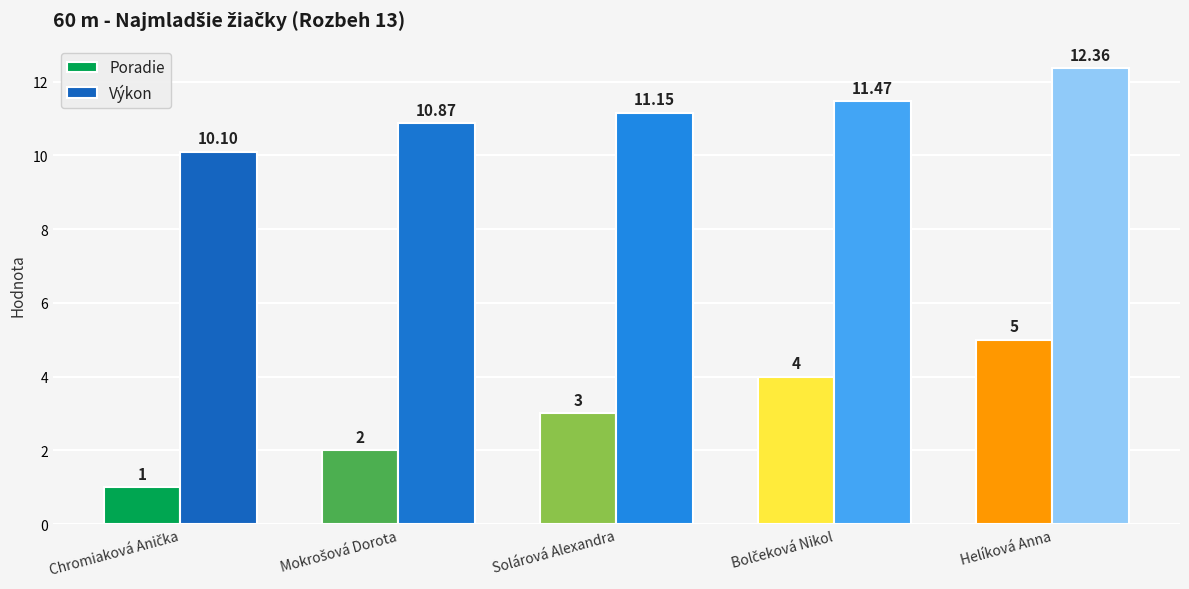

Which series has the widest spread of values?

Poradie